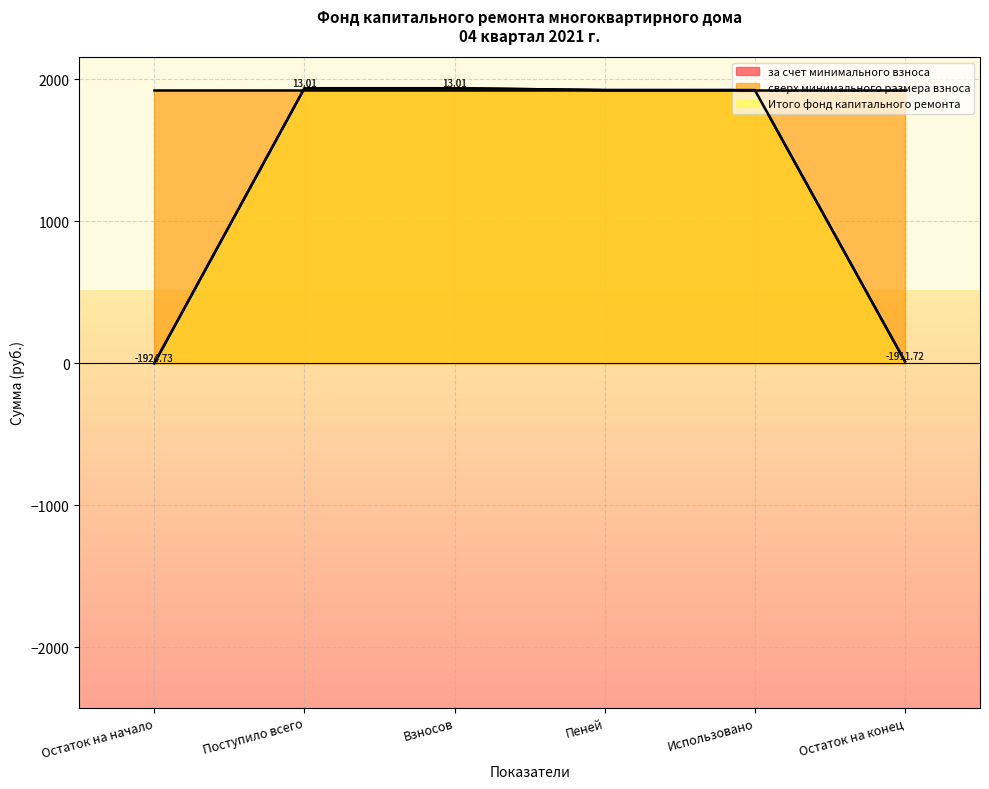

Which series has the widest spread of values?

за счет минимального взноса